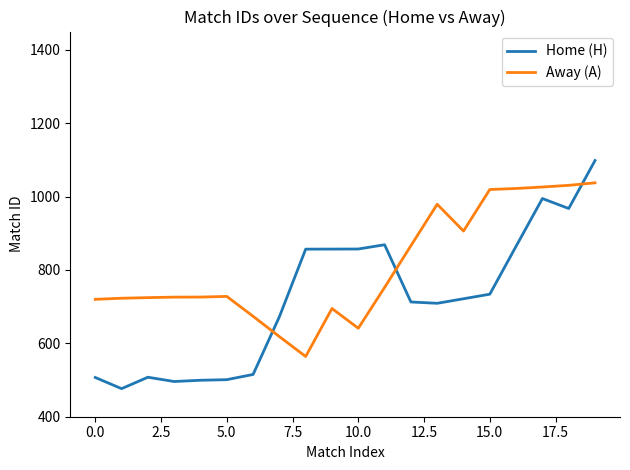

Which series has the largest total across all categories?

Away (A)